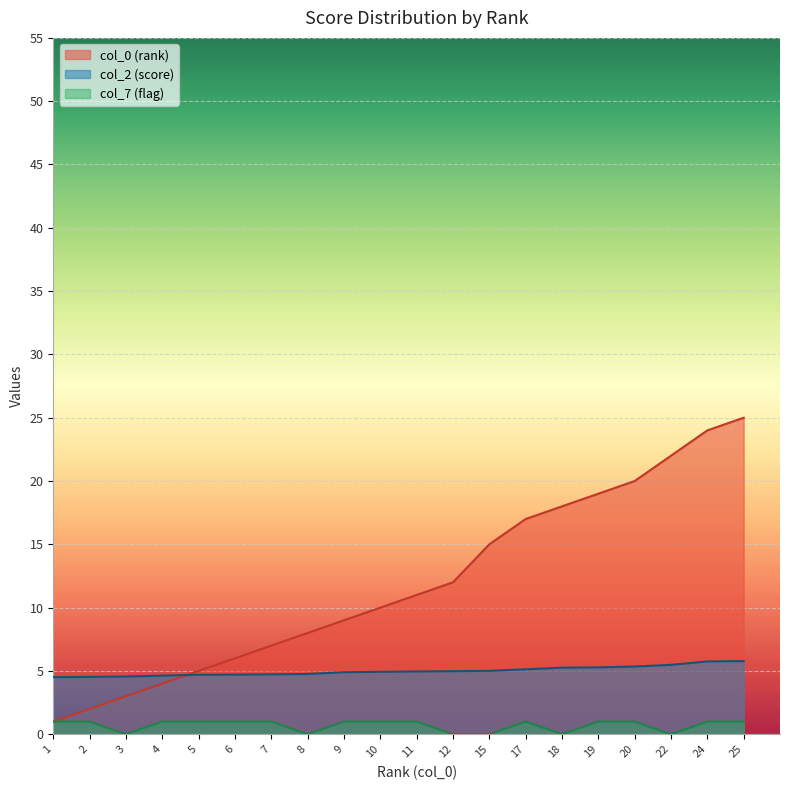

Between which two adjacent categories do col_2 (score) and col_0 (rank) first intersect?

4 and 5